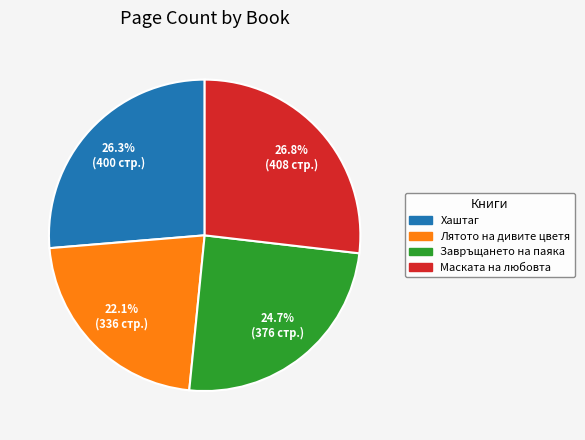

Rank the categories by value from lowest to highest.

Лятото на дивите цветя, Завръщането на паяка, Хаштаг, Маската на любовта